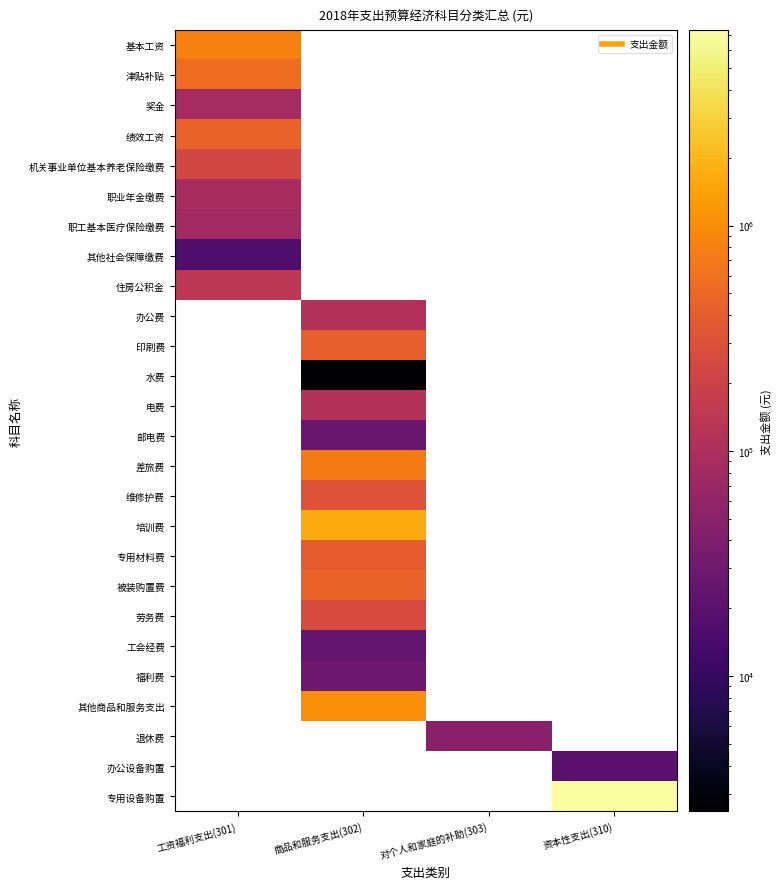

What is the maximum value shown in the chart?

7360000.0